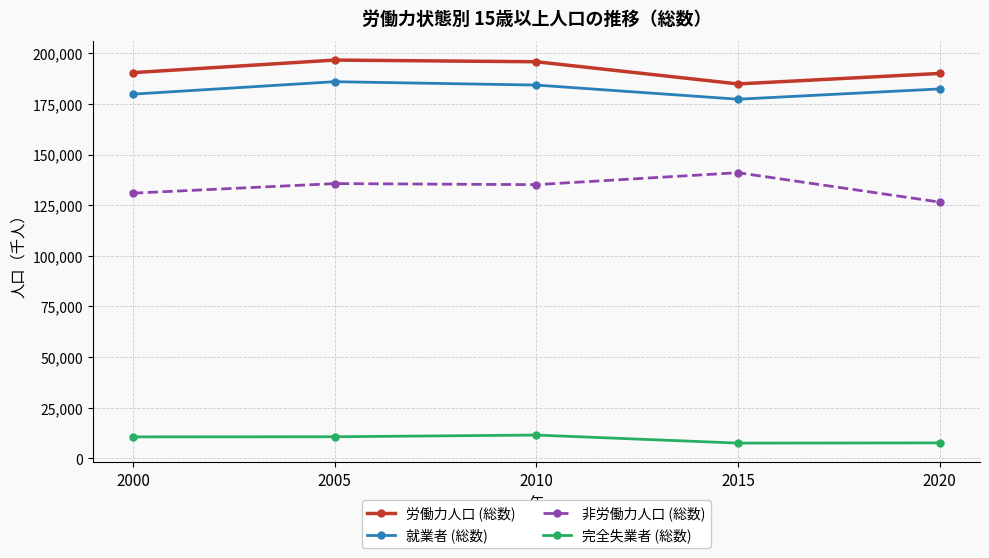

What is the value of the 労働力人口 (総数) point at the 2nd from the left?

196618